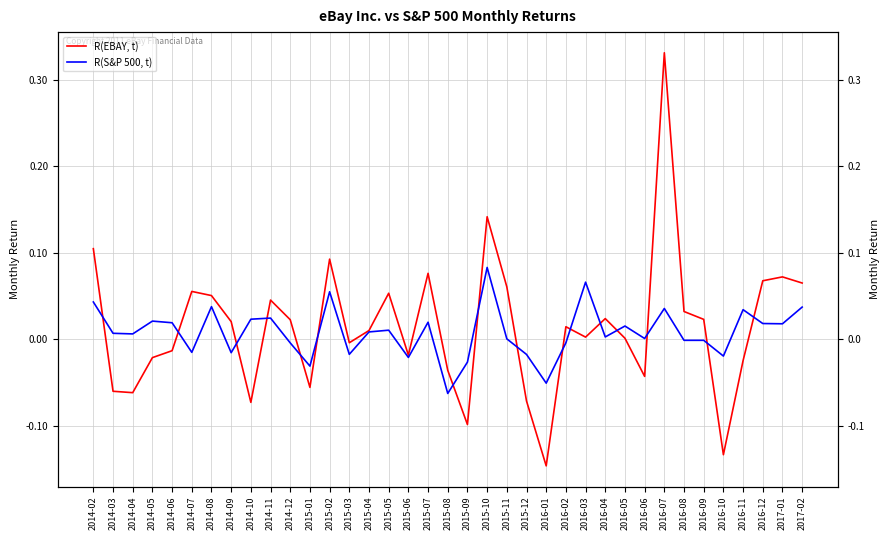

Reading left to right, transcribe all the data shown in this chart.

R(EBAY, t): 2014-02=0.1	2014-03=-0.1	2014-04=-0.1	2014-05=-0.0	2014-06=-0.0	2014-07=0.1	2014-08=0.1	2014-09=0.0	2014-10=-0.1	2014-11=0.0	2014-12=0.0	2015-01=-0.1	2015-02=0.1	2015-03=-0.0	2015-04=0.0	2015-05=0.1	2015-06=-0.0	2015-07=0.1	2015-08=-0.0	2015-09=-0.1	2015-10=0.1	2015-11=0.1	2015-12=-0.1	2016-01=-0.1	2016-02=0.0	2016-03=0.0	2016-04=0.0	2016-05=0.0	2016-06=-0.0	2016-07=0.3	2016-08=0.0	2016-09=0.0	2016-10=-0.1	2016-11=-0.0	2016-12=0.1	2017-01=0.1	2017-02=0.1
R(S&P 500, t): 2014-02=0.0	2014-03=0.0	2014-04=0.0	2014-05=0.0	2014-06=0.0	2014-07=-0.0	2014-08=0.0	2014-09=-0.0	2014-10=0.0	2014-11=0.0	2014-12=-0.0	2015-01=-0.0	2015-02=0.1	2015-03=-0.0	2015-04=0.0	2015-05=0.0	2015-06=-0.0	2015-07=0.0	2015-08=-0.1	2015-09=-0.0	2015-10=0.1	2015-11=0.0	2015-12=-0.0	2016-01=-0.1	2016-02=-0.0	2016-03=0.1	2016-04=0.0	2016-05=0.0	2016-06=0.0	2016-07=0.0	2016-08=-0.0	2016-09=-0.0	2016-10=-0.0	2016-11=0.0	2016-12=0.0	2017-01=0.0	2017-02=0.0